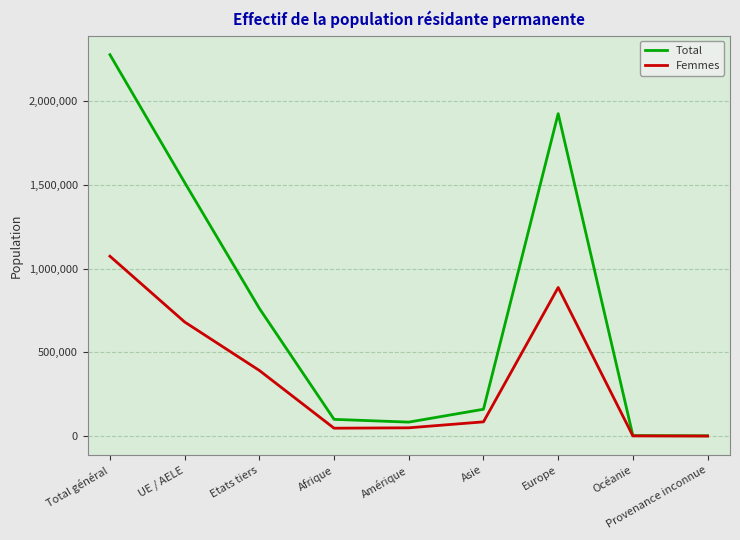

True or false: Femmes has more than 2 points higher than both neighbors.

False